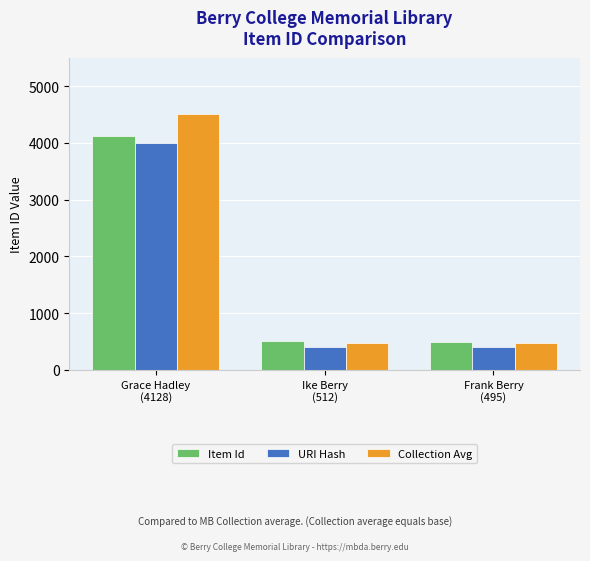

List the series in order of their overall mean, lowest first.

URI Hash, Item Id, Collection Avg